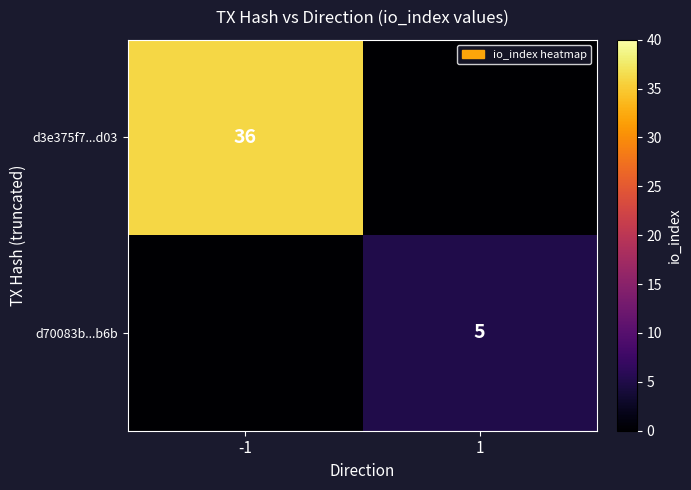

The d70083b...b6b series shows 2 at 1. True or false?

False